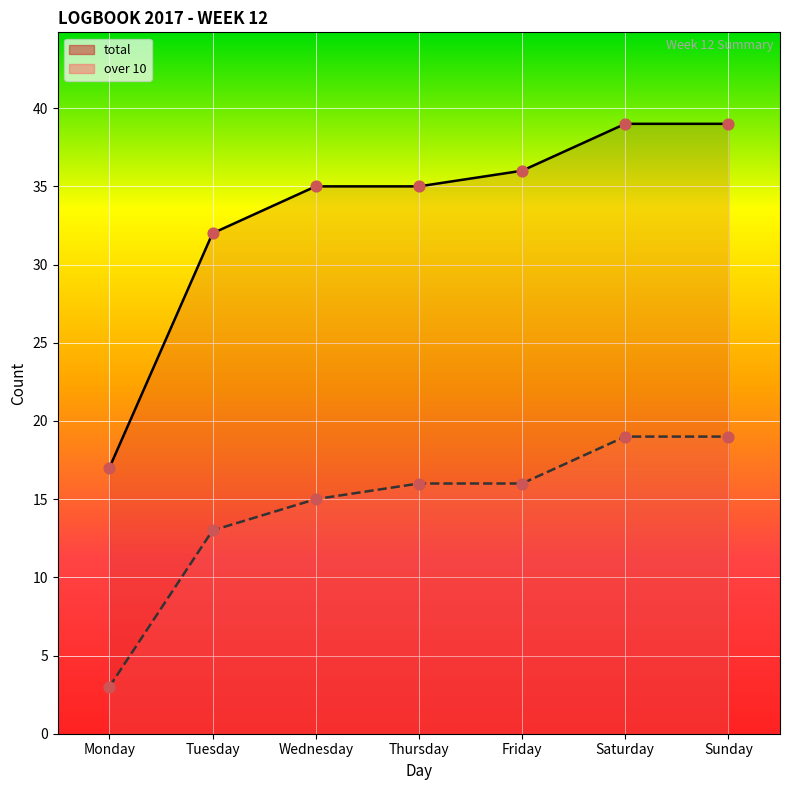

Which series has the widest spread of Y values?

total